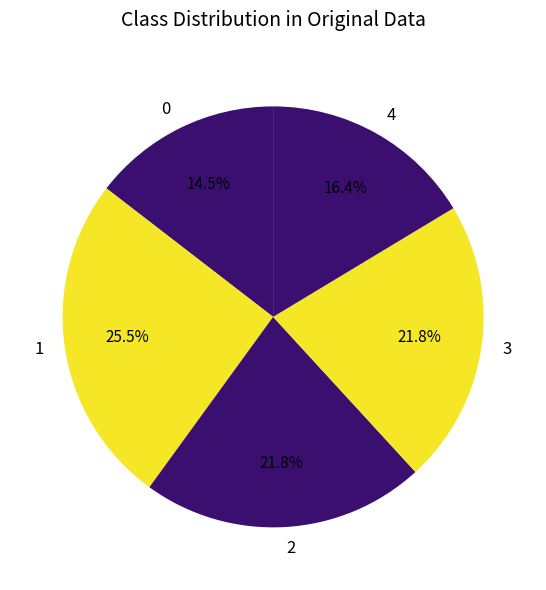

Which category has the biggest portion of the pie?

1